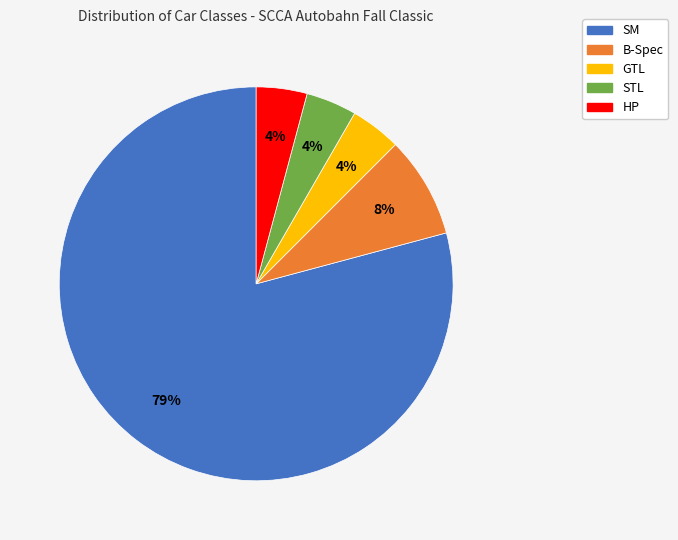

Is it true that HP is 11% of the pie?

False